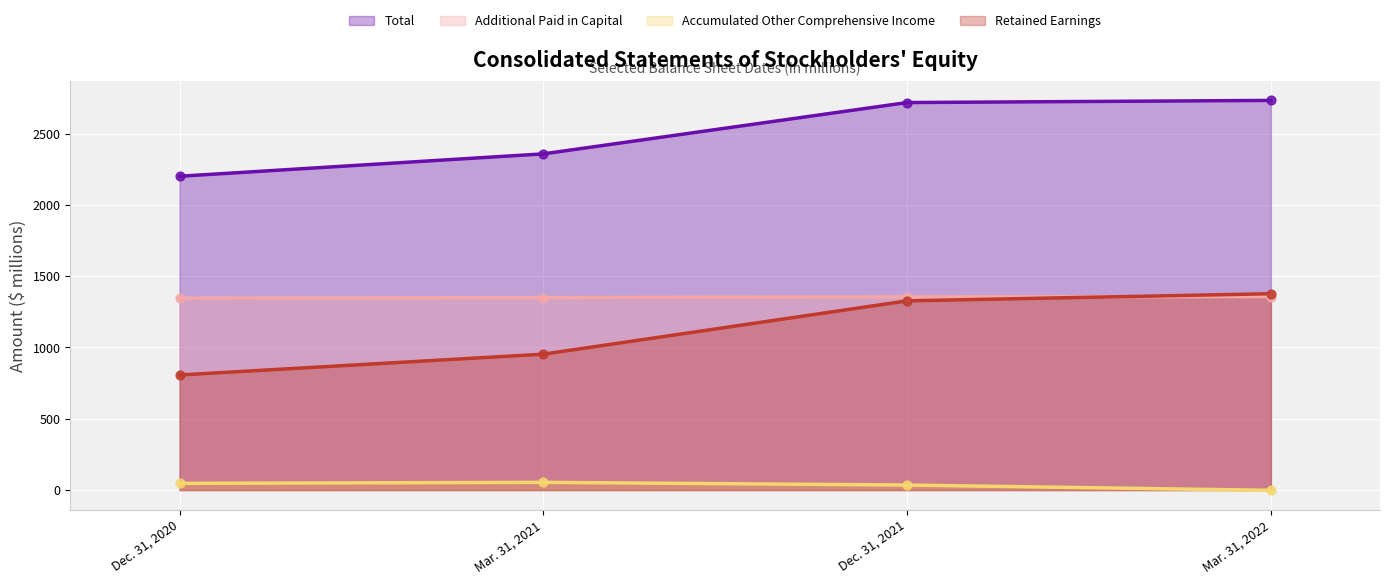

Is the value of Retained Earnings at Dec. 31, 2020 greater than the value of Additional Paid in Capital at Dec. 31, 2020?

No